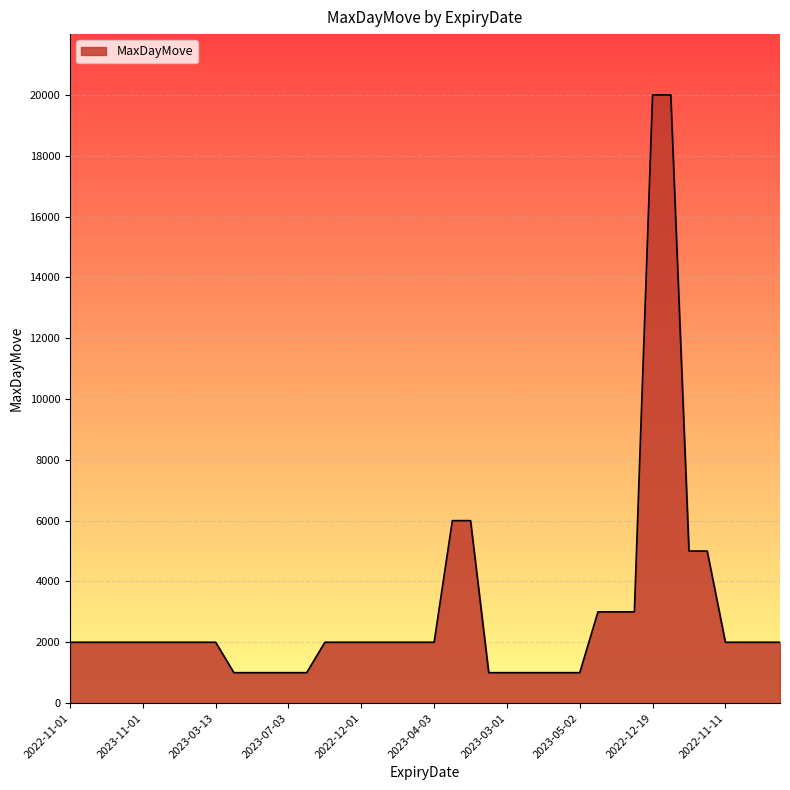

What is the greatest value displayed?

20000